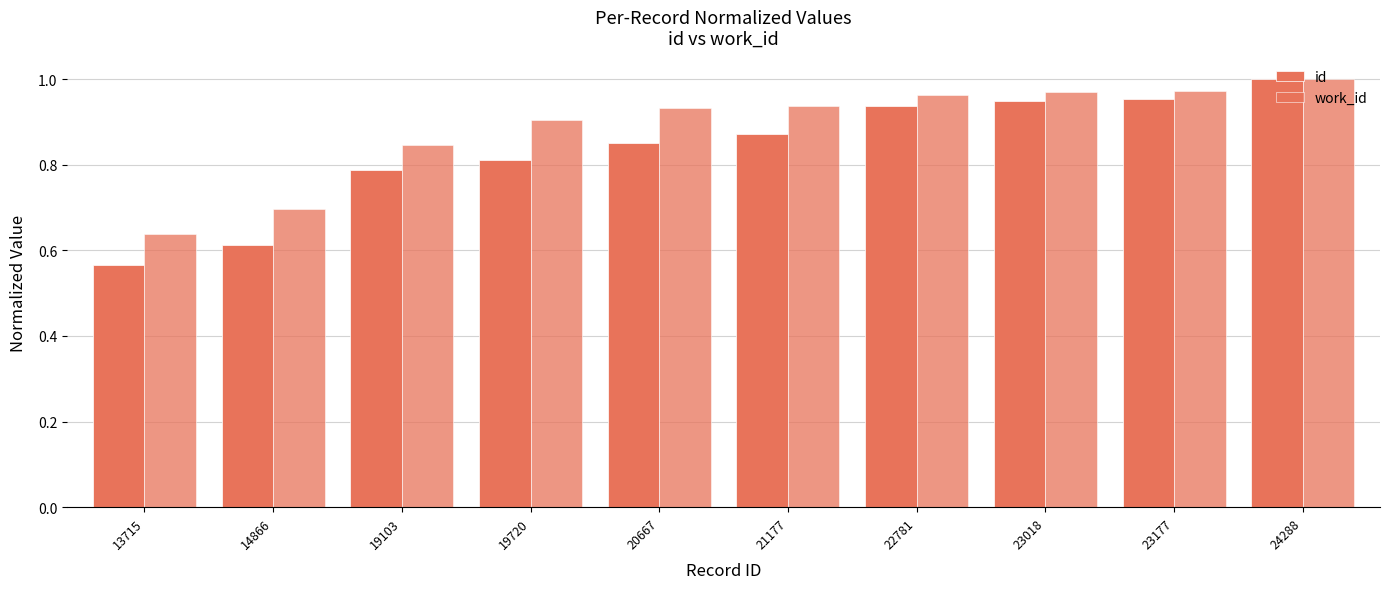

What is the difference between the maximum and minimum values in the id series?

0.4